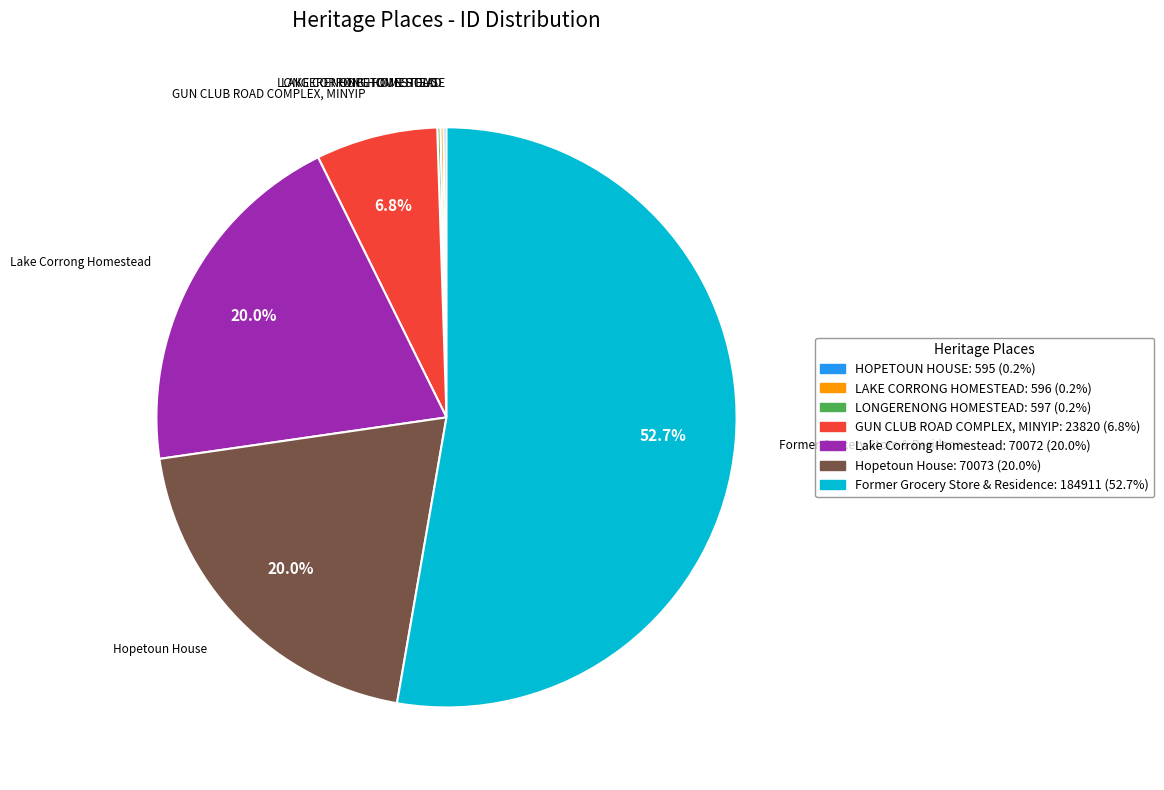

To the nearest percent, what is the difference between the GUN CLUB ROAD COMPLEX, MINYIP and Lake Corrong Homestead slice percentages?

13%